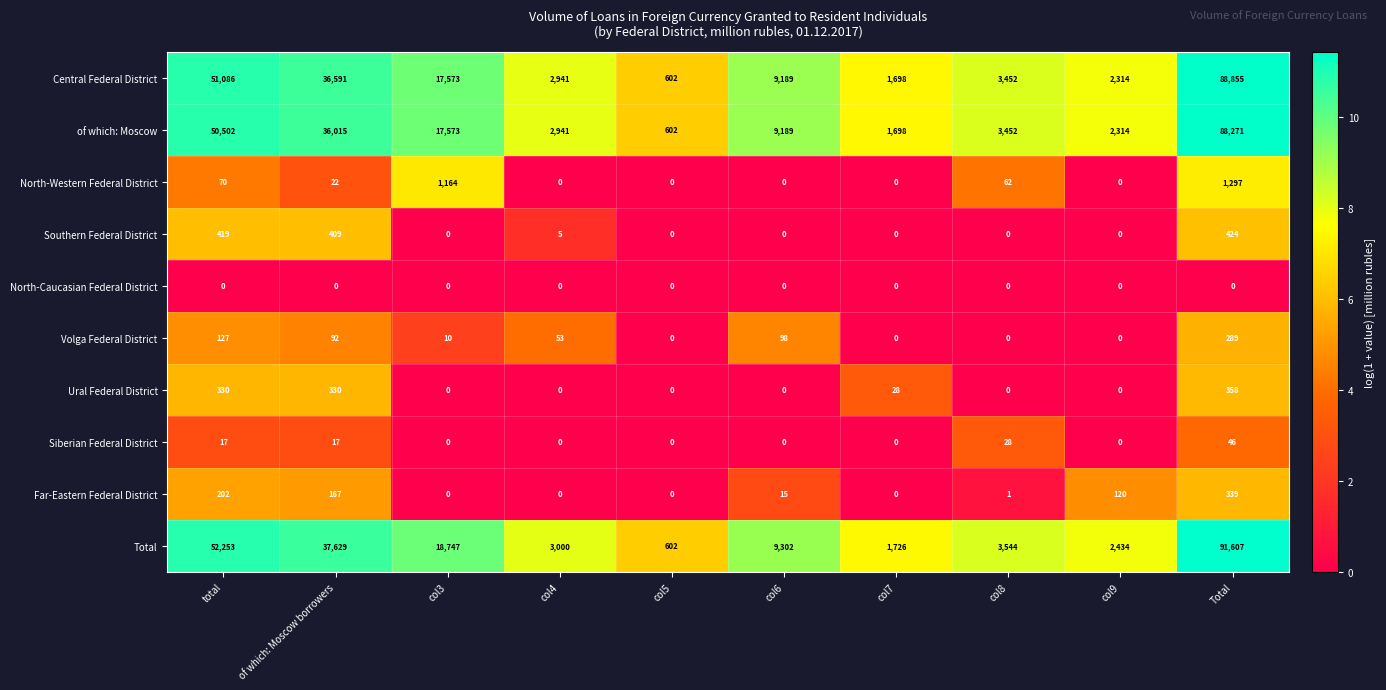

Is it true that Ural Federal District equals 92 at Total?

False